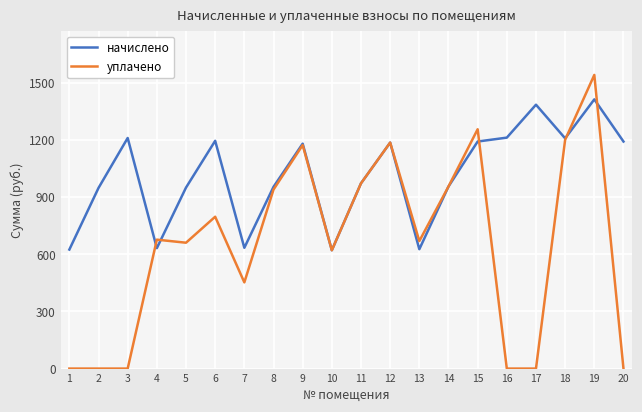

What is the highest value of the начислено series?

1413.6